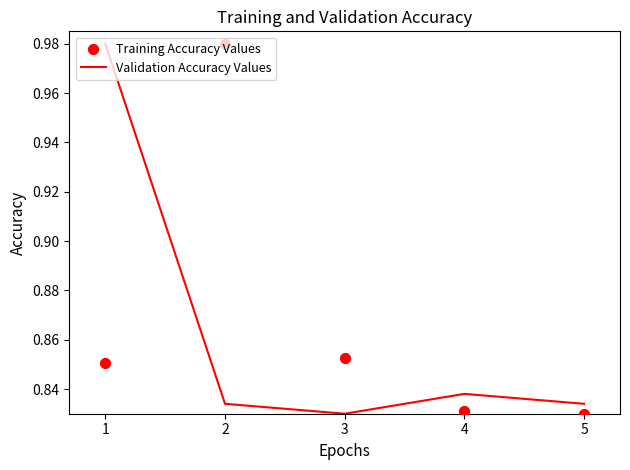

At which label is Validation Accuracy Values closest to 0?

3